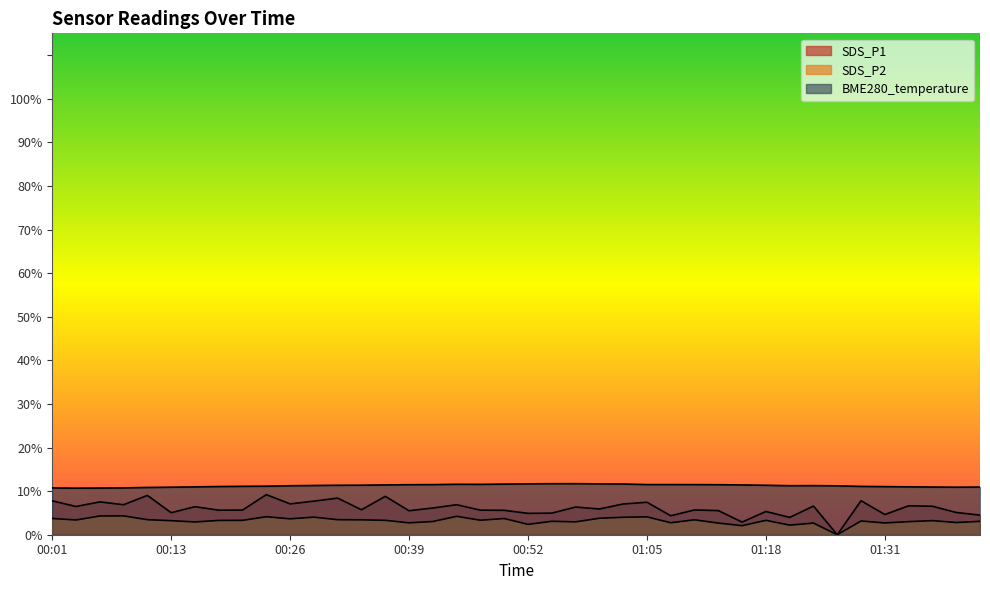

Reading left to right, transcribe all the data shown in this chart.

BME280_temperature: 10.7	10.7	10.7	10.7	10.8	10.9	11.0	11.1	11.1	11.1	11.2	11.3	11.3	11.4	11.4	11.5	11.5	11.6	11.6	11.6	11.7	11.7	11.7	11.7	11.6	11.5	11.5	11.5	11.5	11.4	11.3	11.2	11.3	11.2	11.1	11.0	11.0	10.9	10.9	10.9
SDS_P1: 7.8	6.5	7.5	6.9	9.0	5.0	6.4	5.6	5.7	9.2	7.1	7.7	8.4	5.7	8.8	5.5	6.1	6.9	5.6	5.6	4.9	5.0	6.3	5.9	7.0	7.5	4.3	5.7	5.5	2.9	5.3	4.0	6.6	0.0	7.8	4.6	6.6	6.5	5.1	4.5
SDS_P2: 3.7	3.4	4.3	4.3	3.5	3.2	2.9	3.3	3.3	4.1	3.6	4.0	3.5	3.4	3.3	2.7	3.0	4.2	3.3	3.7	2.4	3.1	3.0	3.8	4.0	4.1	2.8	3.4	2.7	2.1	3.3	2.2	2.7	0.0	3.1	2.7	3.0	3.2	2.8	3.1